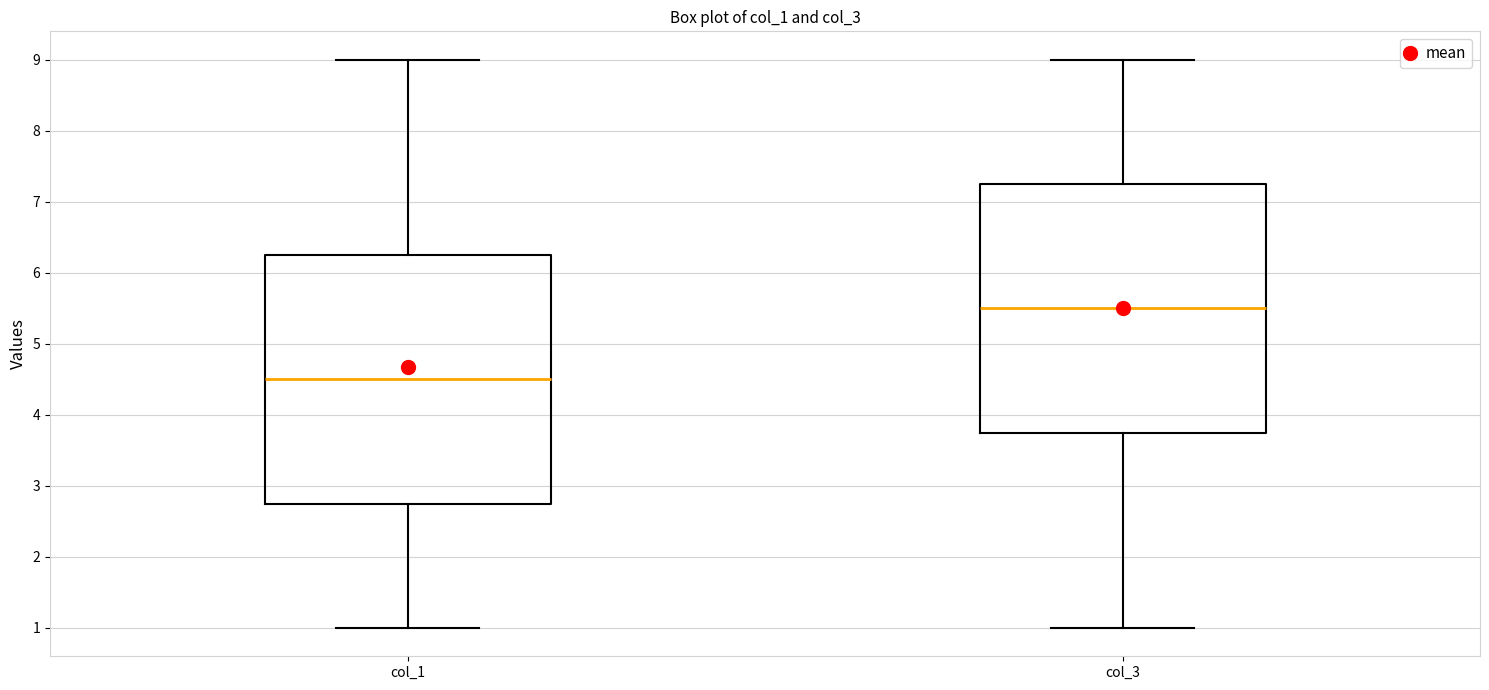

Where is the lower edge of the box for col_1 on the y-axis? The values are not printed on the chart, so give them approximately, as read against the axis.

2.8